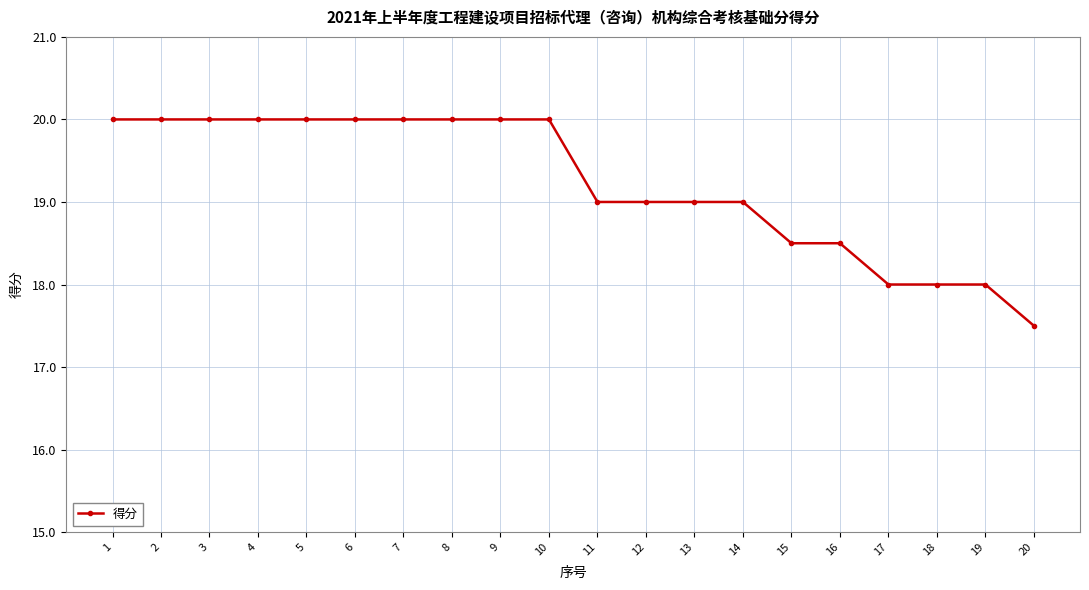

What is the minimum value shown in the chart?

17.5